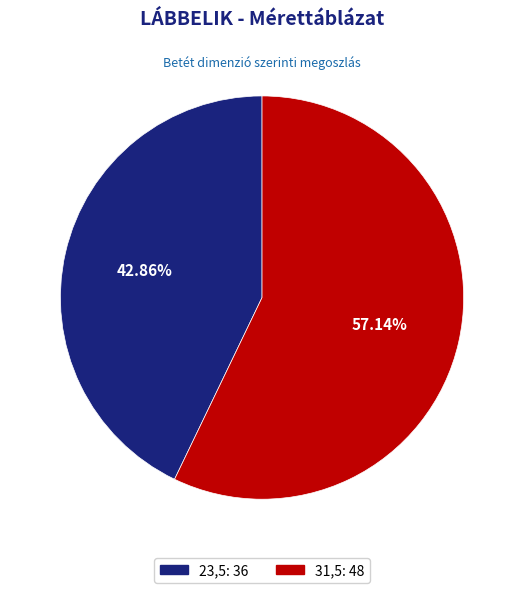

What is the largest slice in the pie chart?

31,5